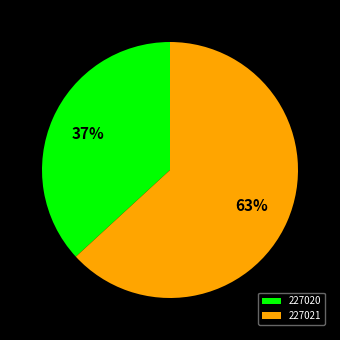

Is 227021 the majority of the pie?

Yes